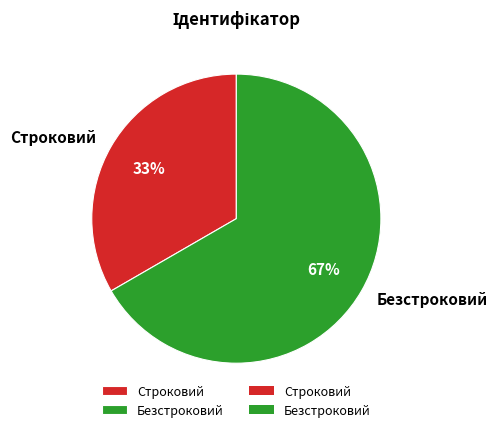

Is there any slice that represents more than half of the pie?

Yes